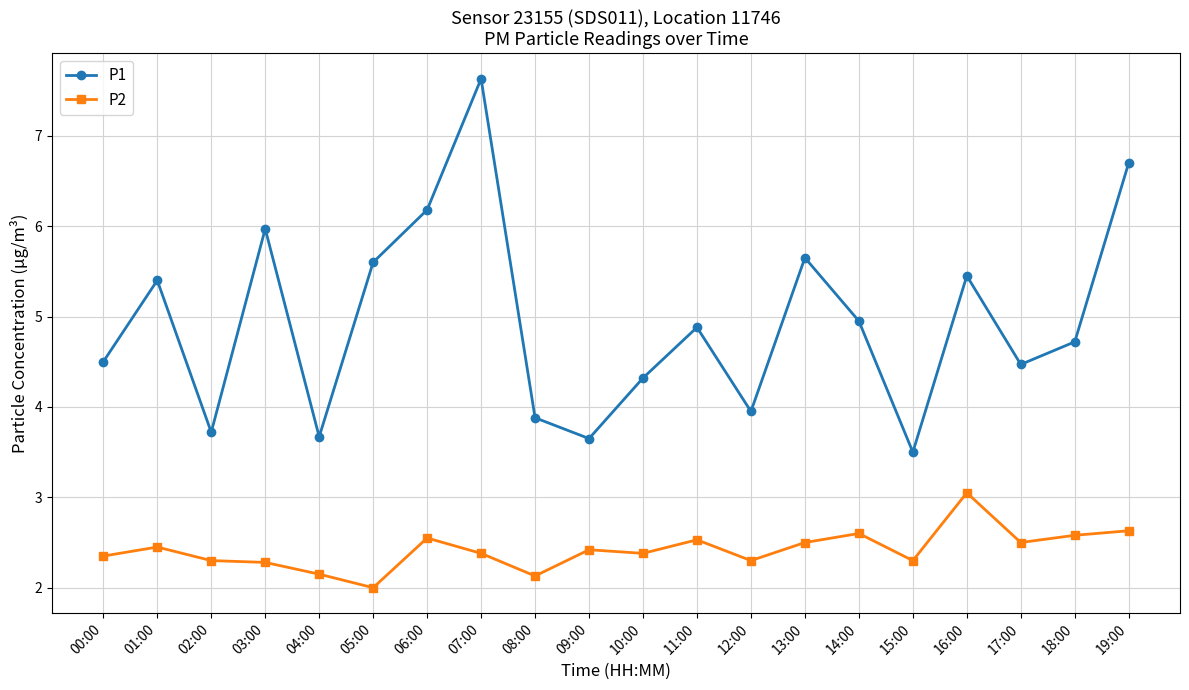

Does the chart display data point markers on the line(s)?

Yes